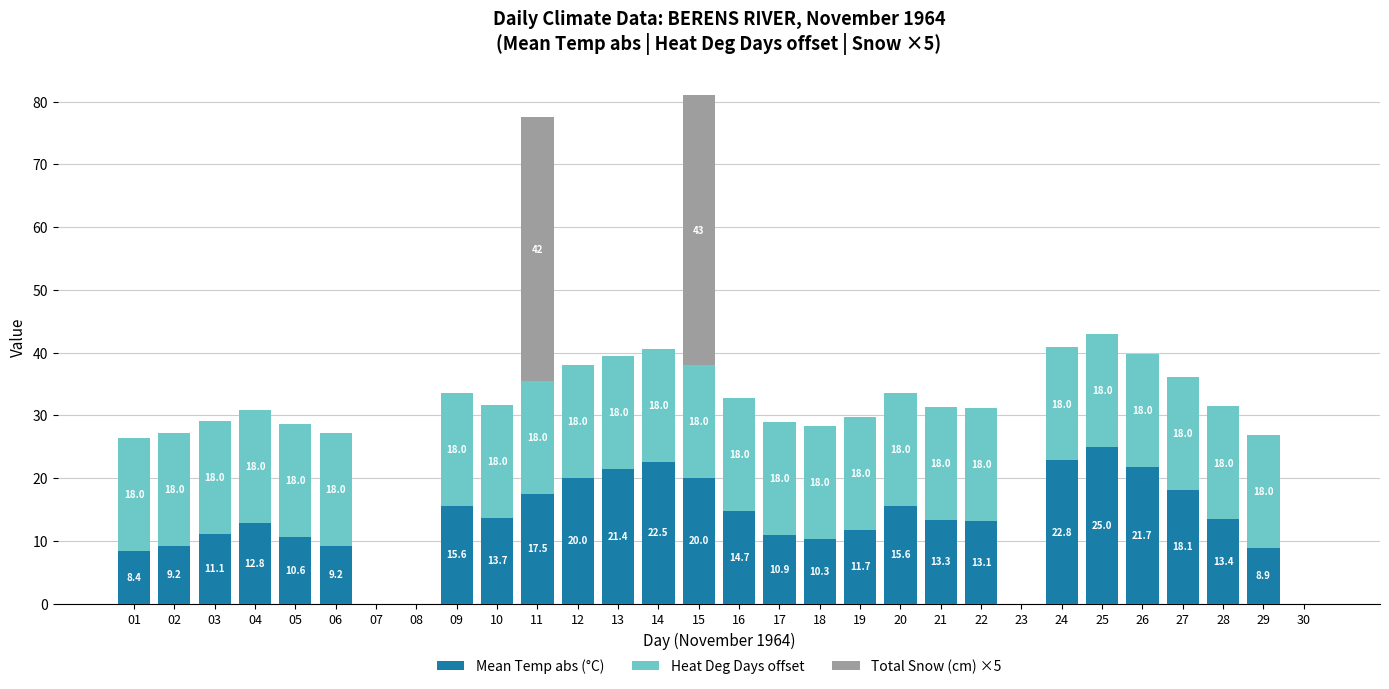

At which category is the sum across all series the highest?

15